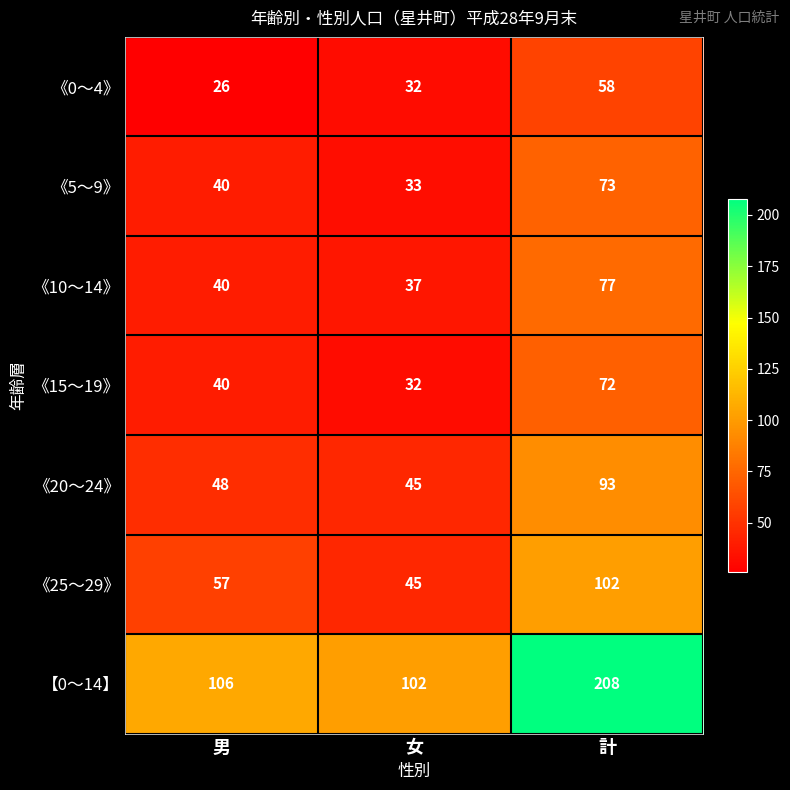

The 《15～19》 series shows 72 at 計. True or false?

True